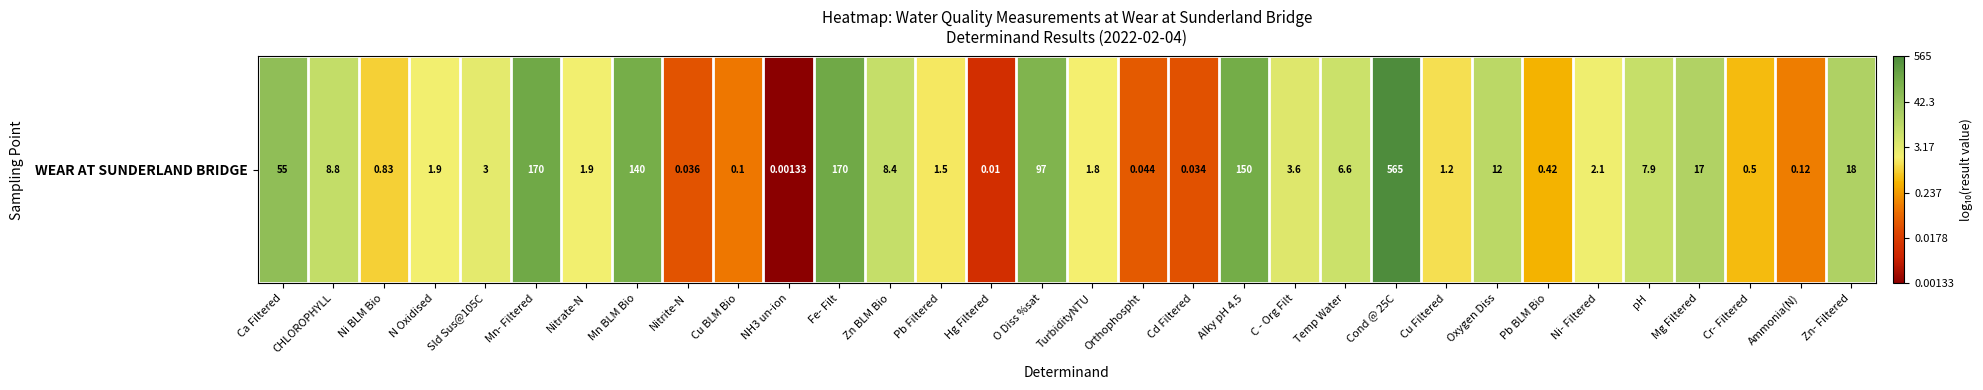

Which label corresponds to the smallest value in the chart?

NH3 un-ion